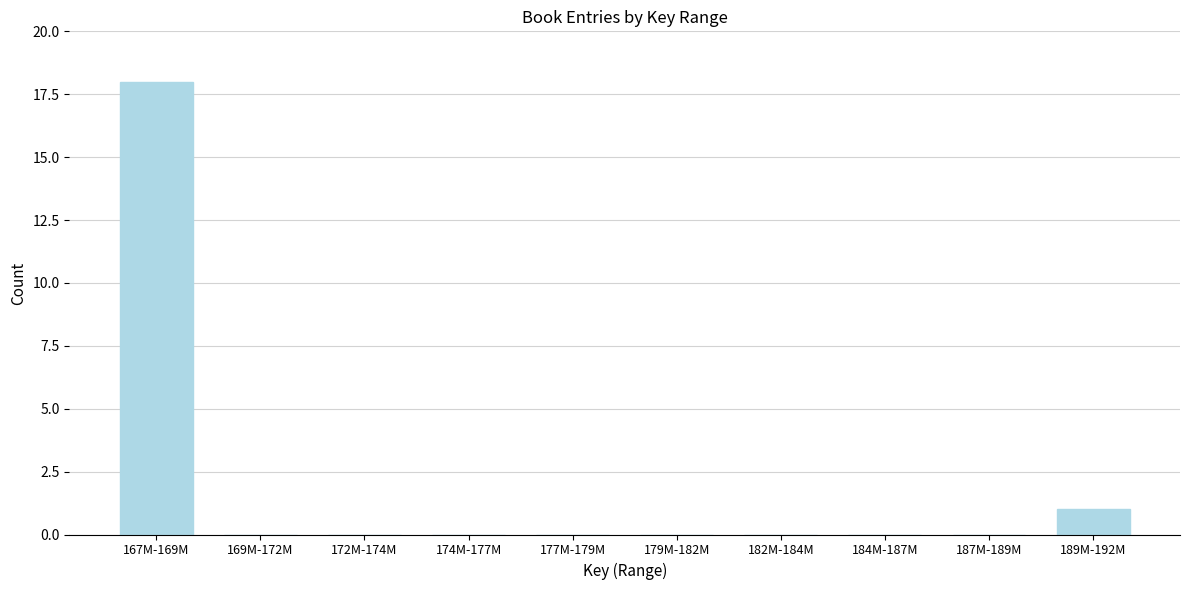

Reading left to right, extract all data points from this chart.

167M-169M=18	169M-172M=0	172M-174M=0	174M-177M=0	177M-179M=0	179M-182M=0	182M-184M=0	184M-187M=0	187M-189M=0	189M-192M=1